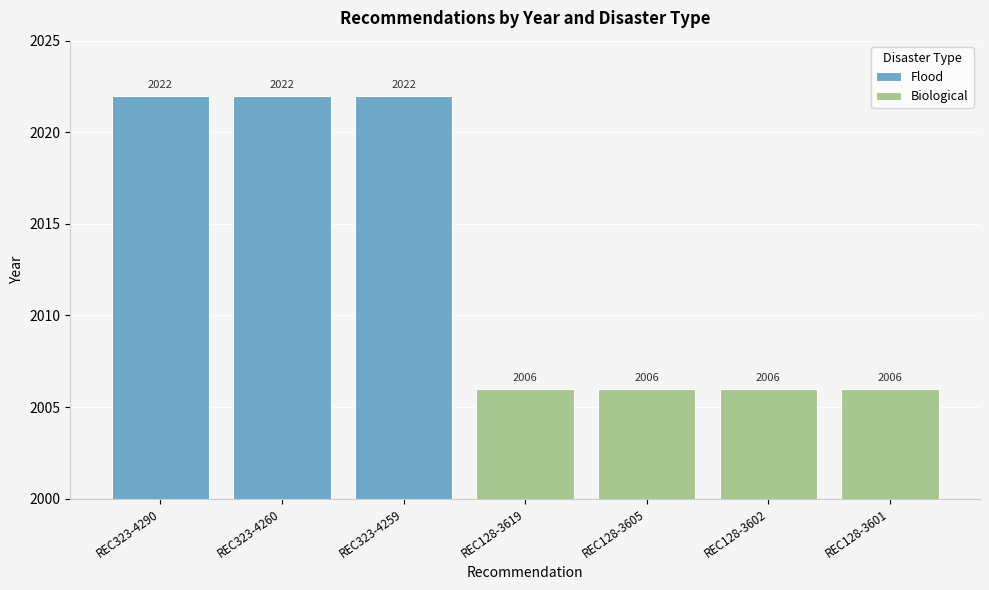

What is the smallest value displayed?

2006